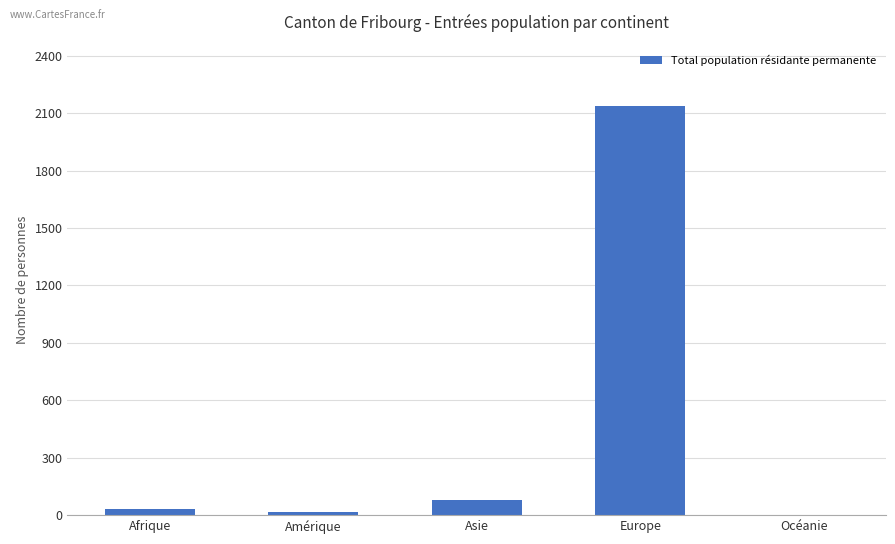

How many series are shown in this chart?

1